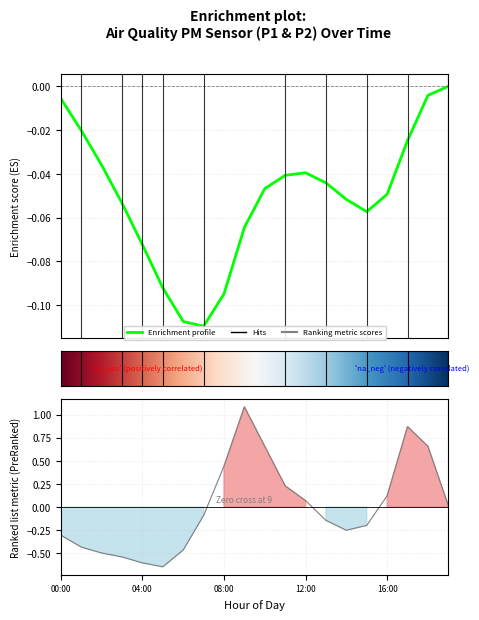

What position from the right is 01:00?

19